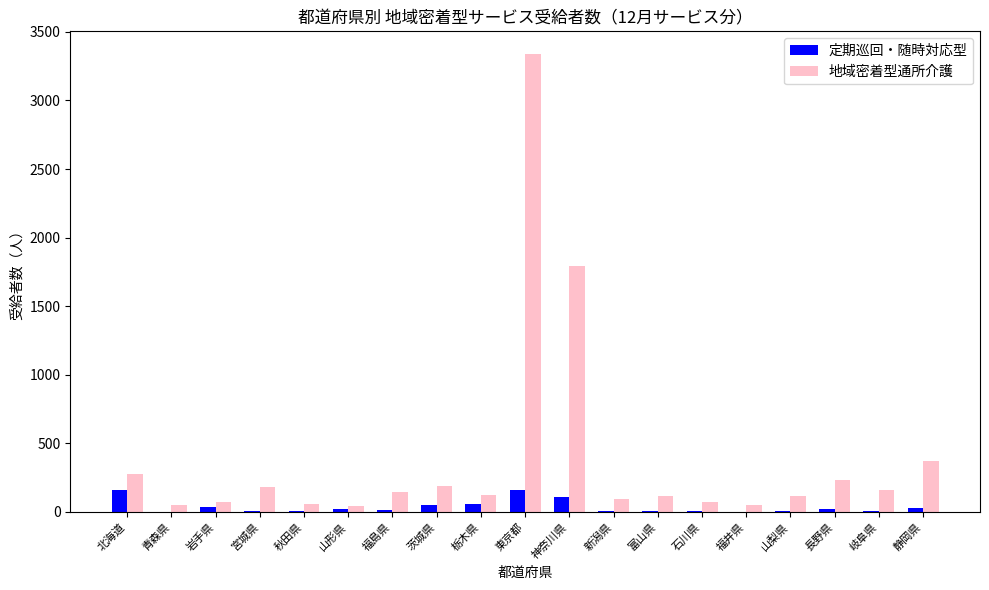

What value does the 定期巡回・随時対応型 series have at 秋田県, to the nearest 5?

5